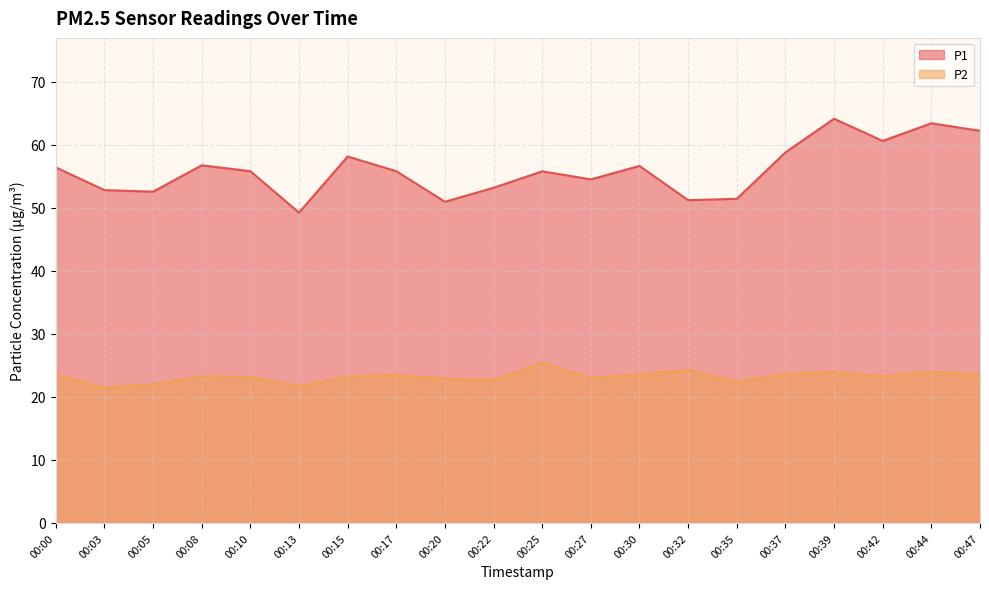

What is the sum of the P1 values at 00:39 and 00:05?

116.7